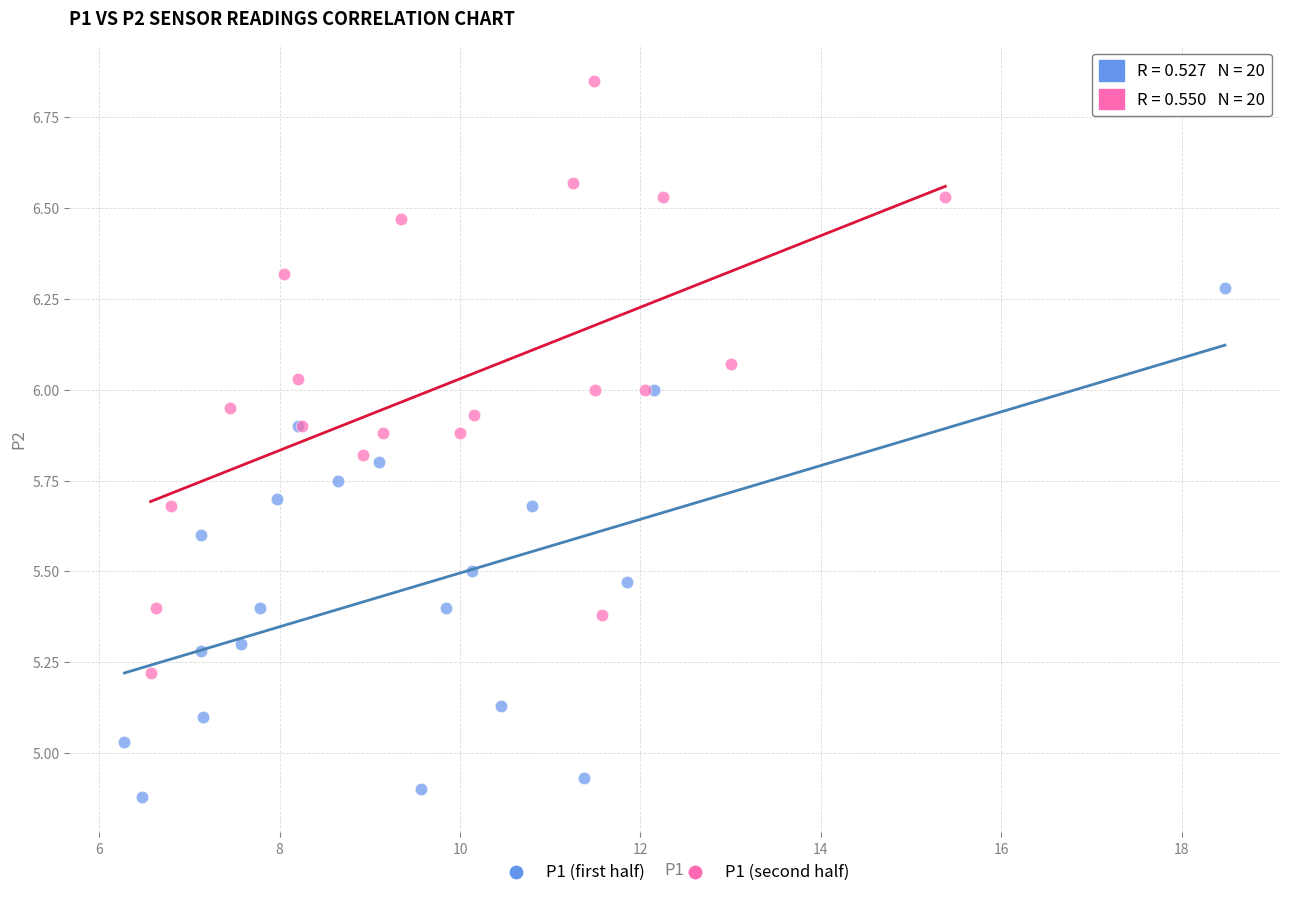

Which series has the widest spread of Y values?

P1 (second half)